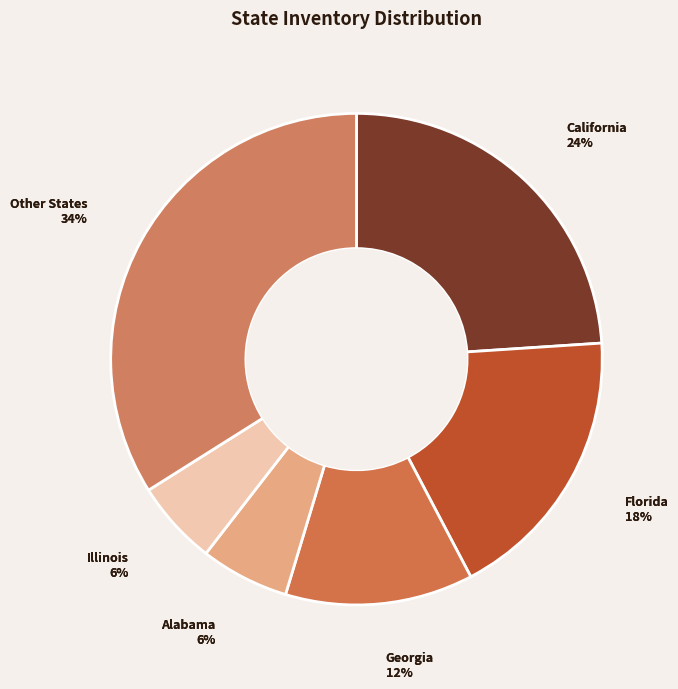

The Maine slice represents 11% of the pie. True or false?

False